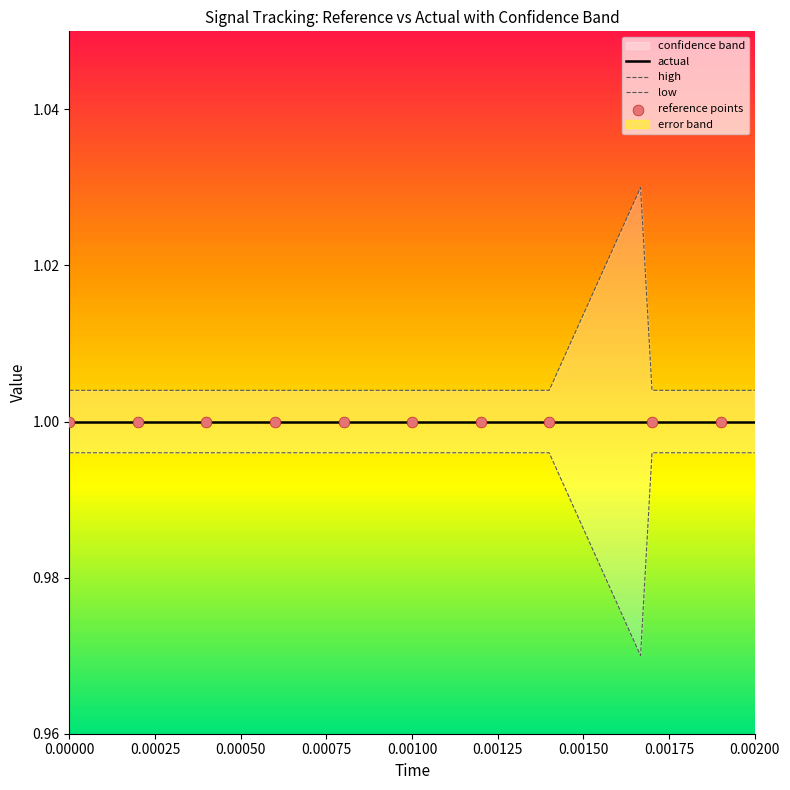

Which series contains the highest Y value?

high